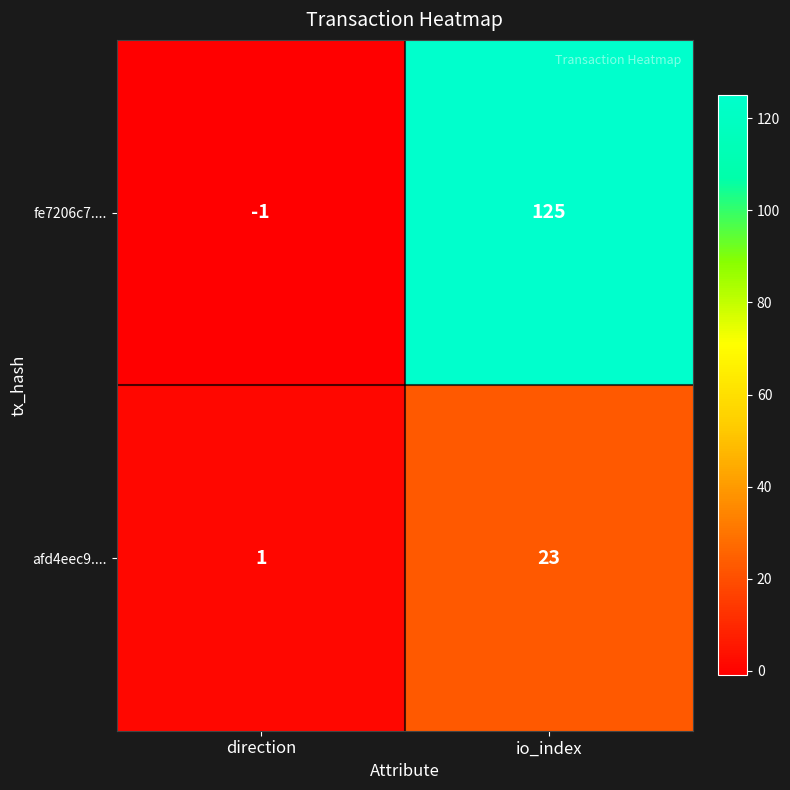

What is the average value of the fe7206c7.... series?

62